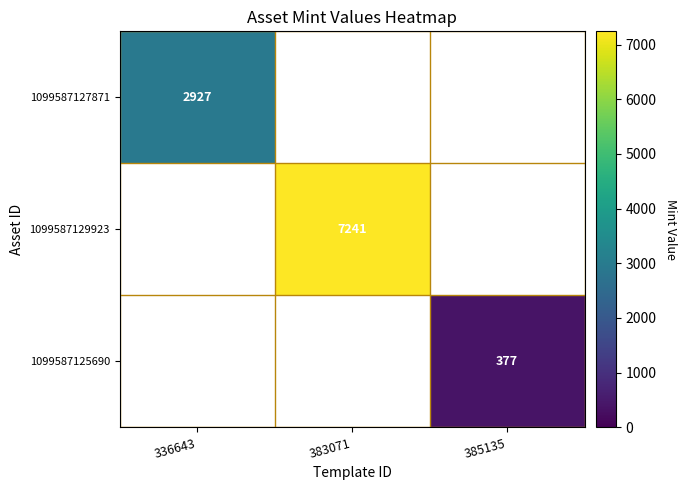

Is it true that 1099587125690 equals 377 at 385135?

True